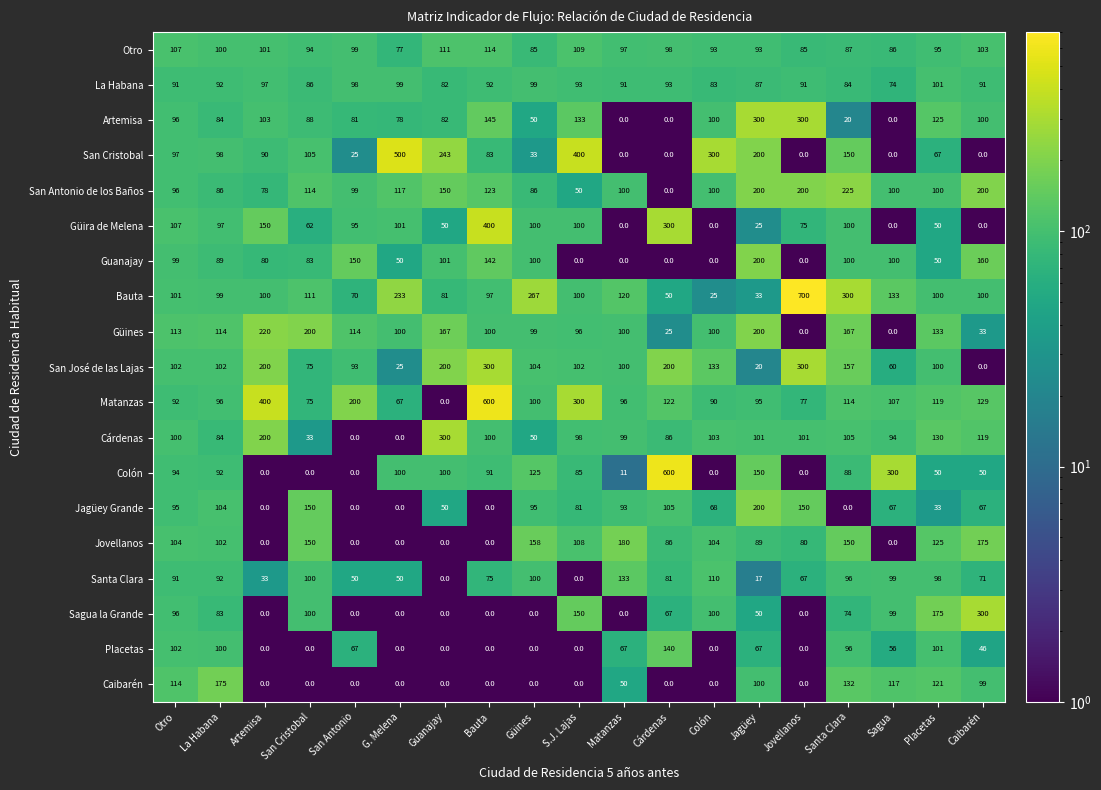

At which category is the sum across all series the highest?

Bauta